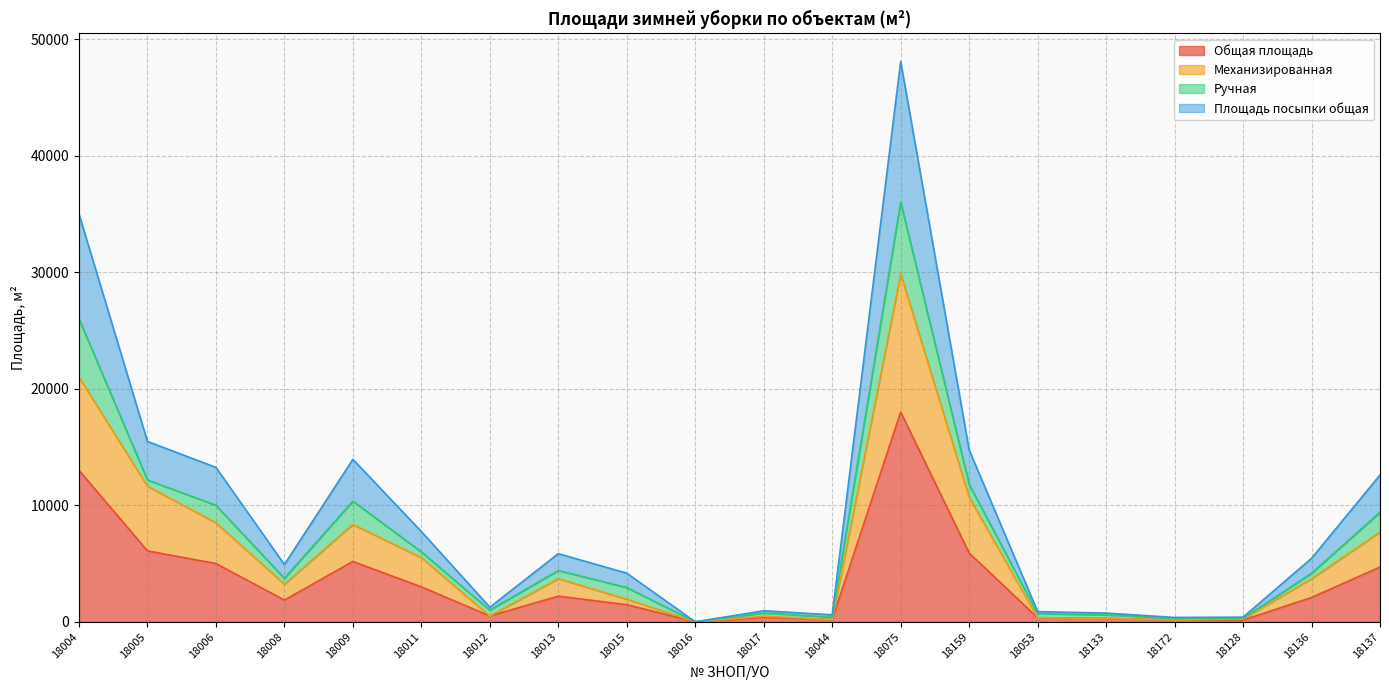

At how many categories does at least one series exceed 47796?

1